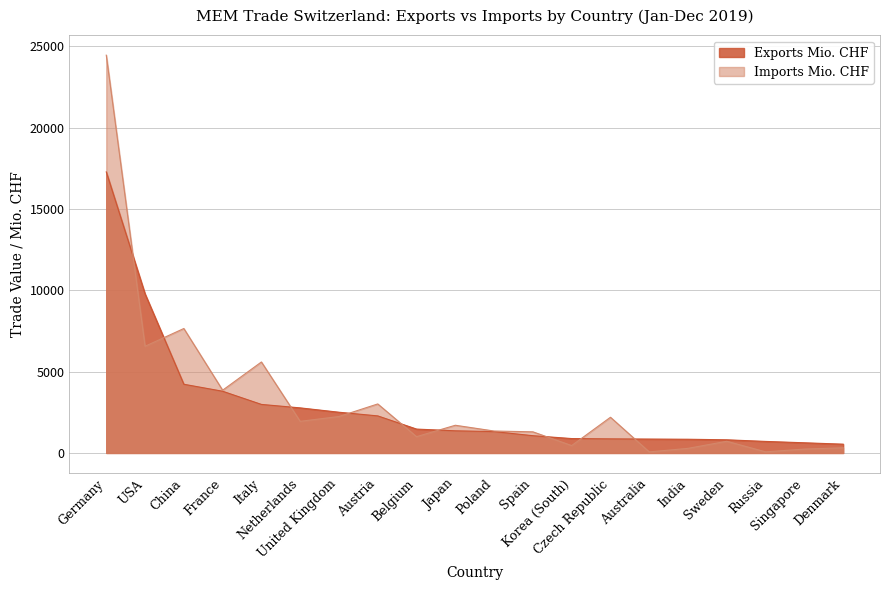

What position from the right is Australia?

6